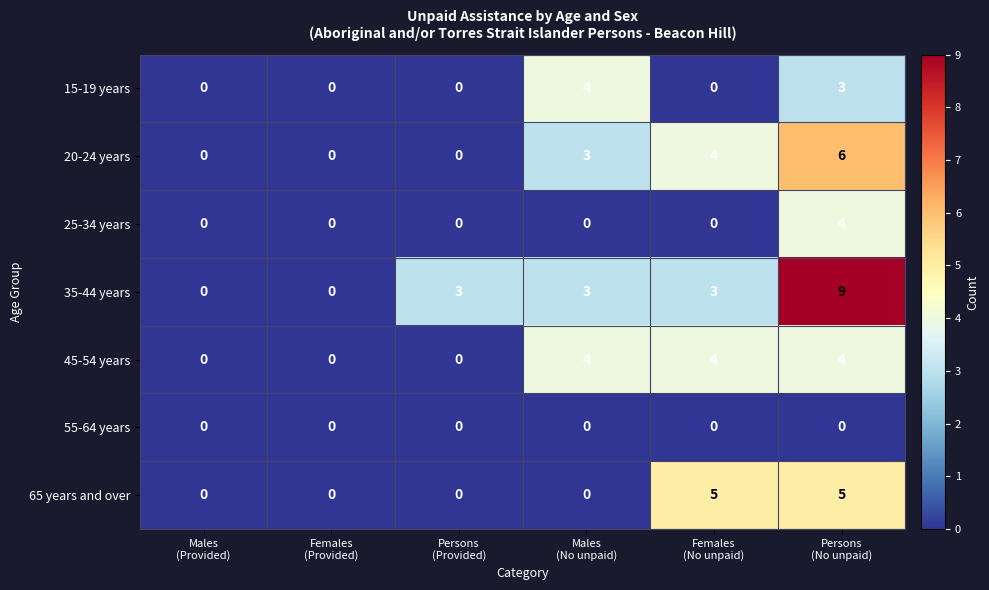

Which series has the largest total across all categories?

35-44 years